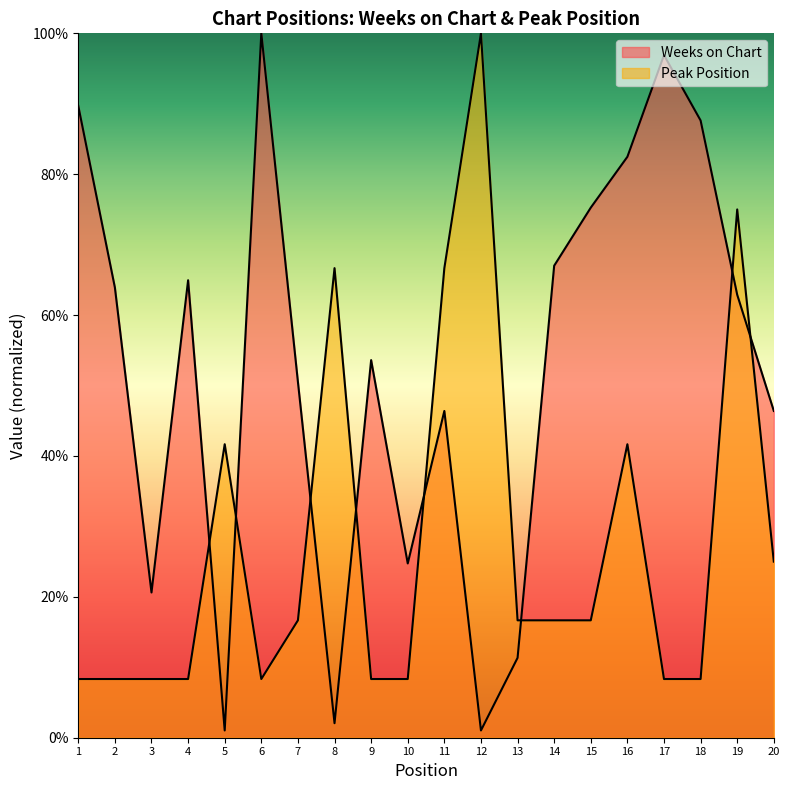

In Peak Position, how many points are higher than both neighbors (excluding endpoints)?

5